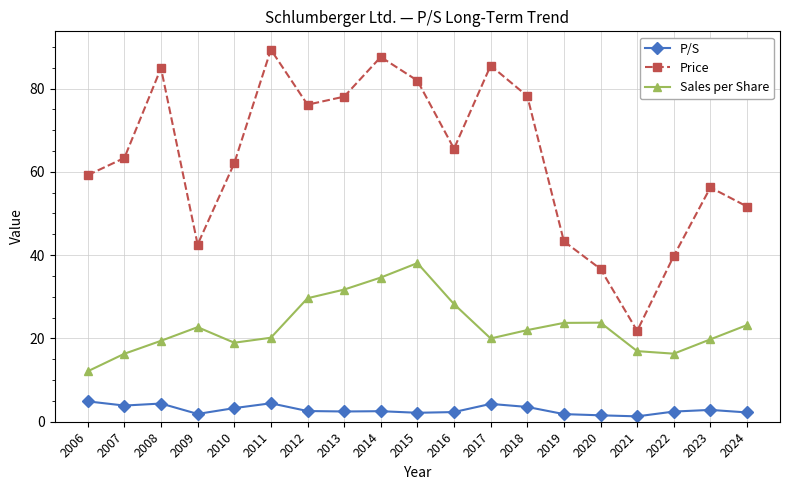

In Price, how many points are lower than both neighbors (excluding endpoints)?

4